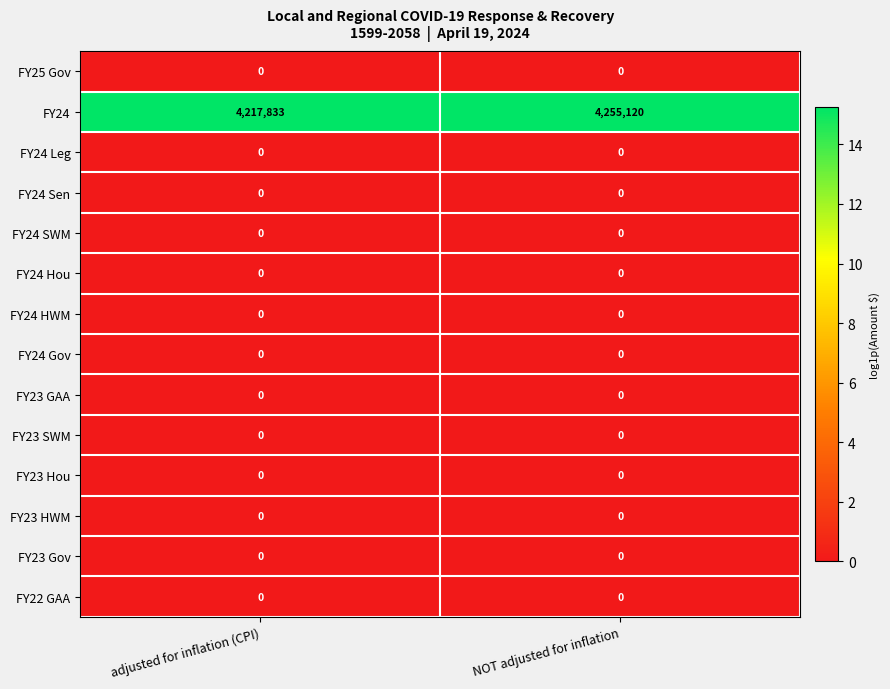

Is it true that FY25 Gov equals 0 at NOT adjusted for inflation?

True